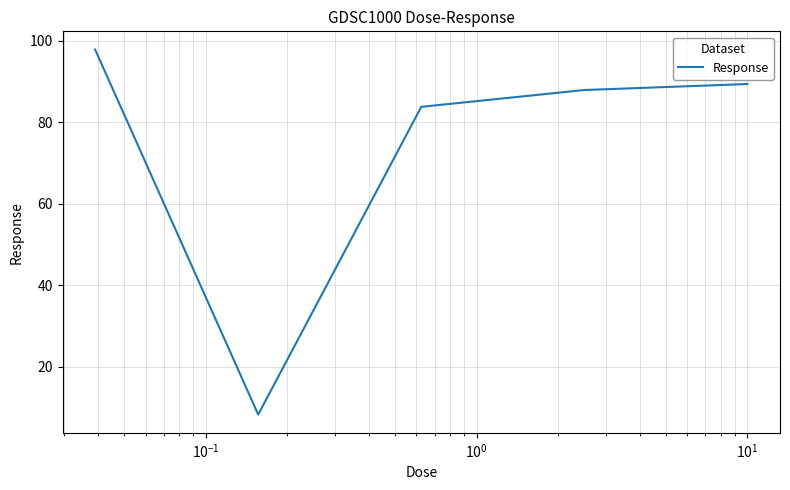

What is the difference between the second highest and second lowest values?

5.6